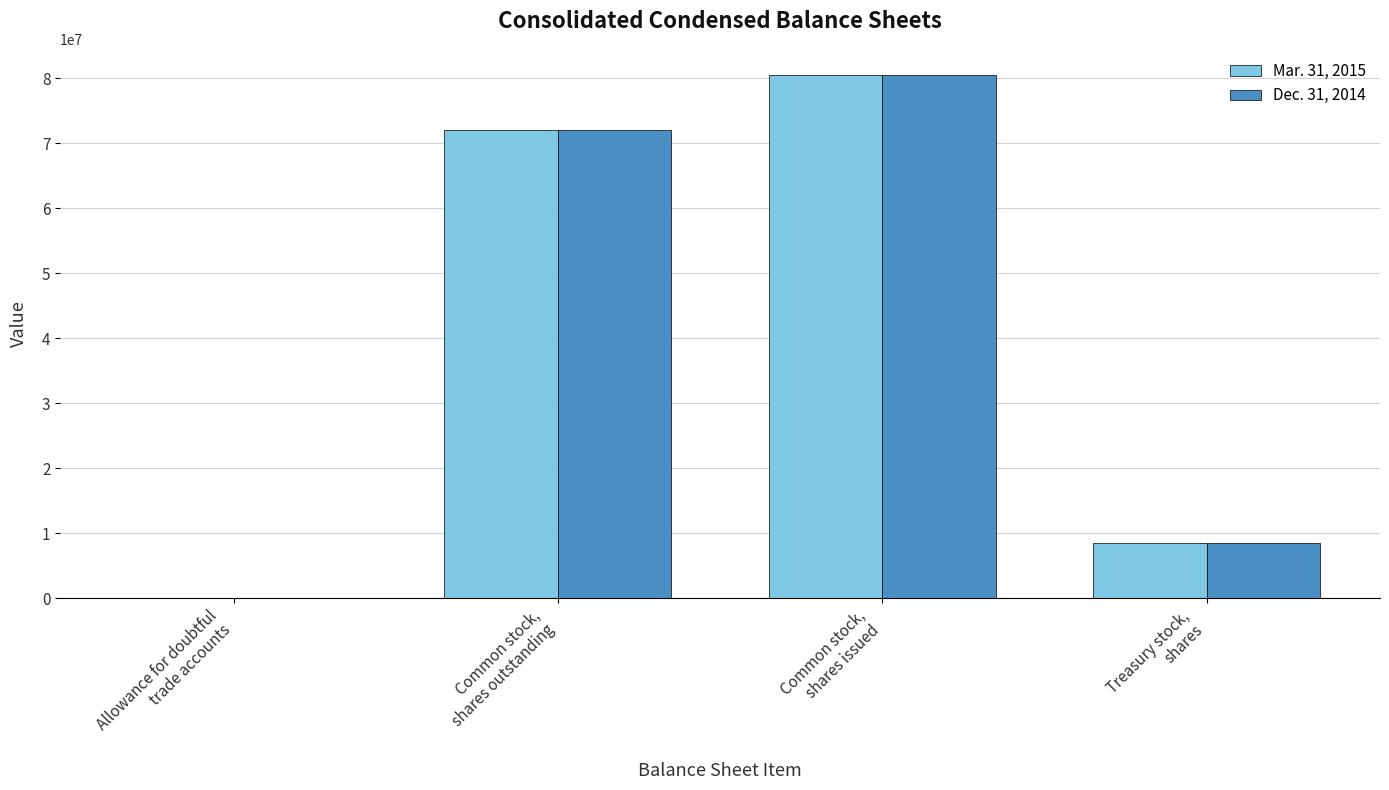

What is the spread (max minus min) of values at Treasury stock,
shares?

64283